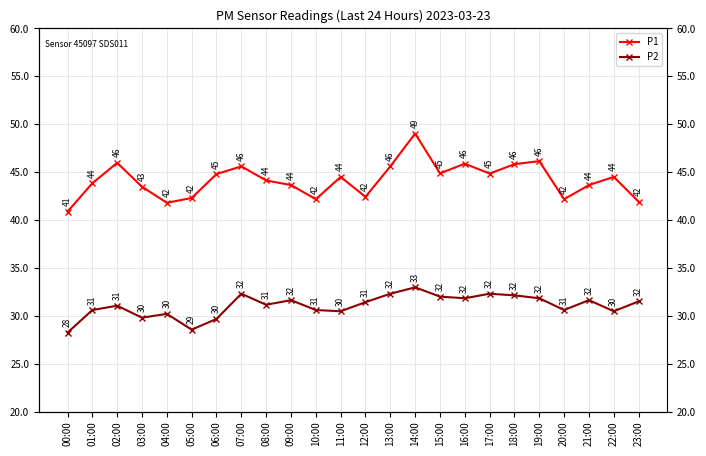

What is the label of the 22nd point from the left?

21:00